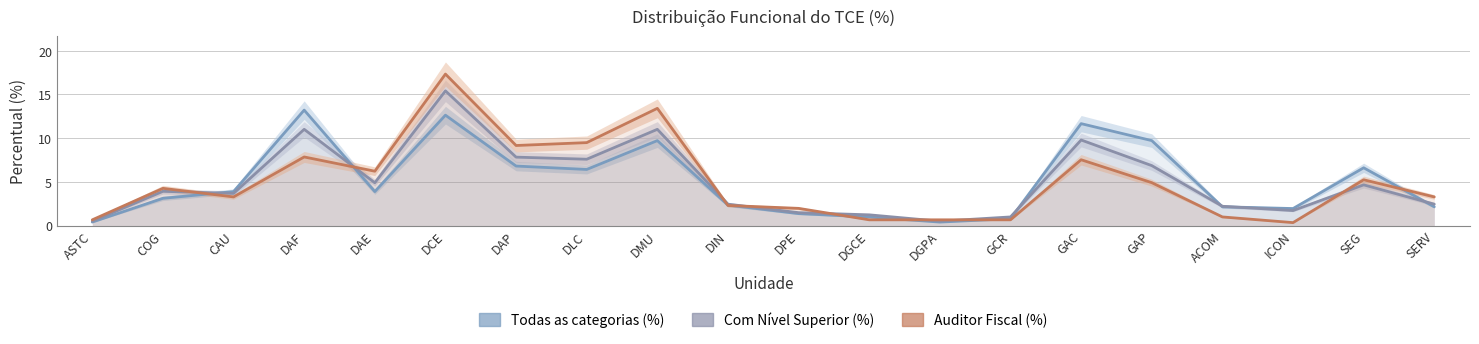

Reading left to right, what are all the values shown in this chart?

Todas as categorias (%): ASTC=0.4	COG=3.1	CAU=3.9	DAF=13.2	DAE=3.9	DCE=12.6	DAP=6.8	DLC=6.4	DMU=9.7	DIN=2.3	DPE=1.4	DGCE=1.0	DGPA=0.4	GCR=0.8	GAC=11.7	GAP=9.7	ACOM=2.1	ICON=1.9	SEG=6.6	SERV=2.1
Com Nível Superior (%): ASTC=0.5	COG=3.9	CAU=3.7	DAF=11.0	DAE=4.9	DCE=15.4	DAP=7.8	DLC=7.6	DMU=11.0	DIN=2.4	DPE=1.5	DGCE=1.2	DGPA=0.5	GCR=1.0	GAC=9.8	GAP=6.8	ACOM=2.2	ICON=1.7	SEG=4.7	SERV=2.4
Auditor Fiscal (%): ASTC=0.7	COG=4.2	CAU=3.3	DAF=7.8	DAE=6.2	DCE=17.3	DAP=9.2	DLC=9.5	DMU=13.4	DIN=2.3	DPE=2.0	DGCE=0.7	DGPA=0.7	GCR=0.7	GAC=7.5	GAP=4.9	ACOM=1.0	ICON=0.3	SEG=5.2	SERV=3.3